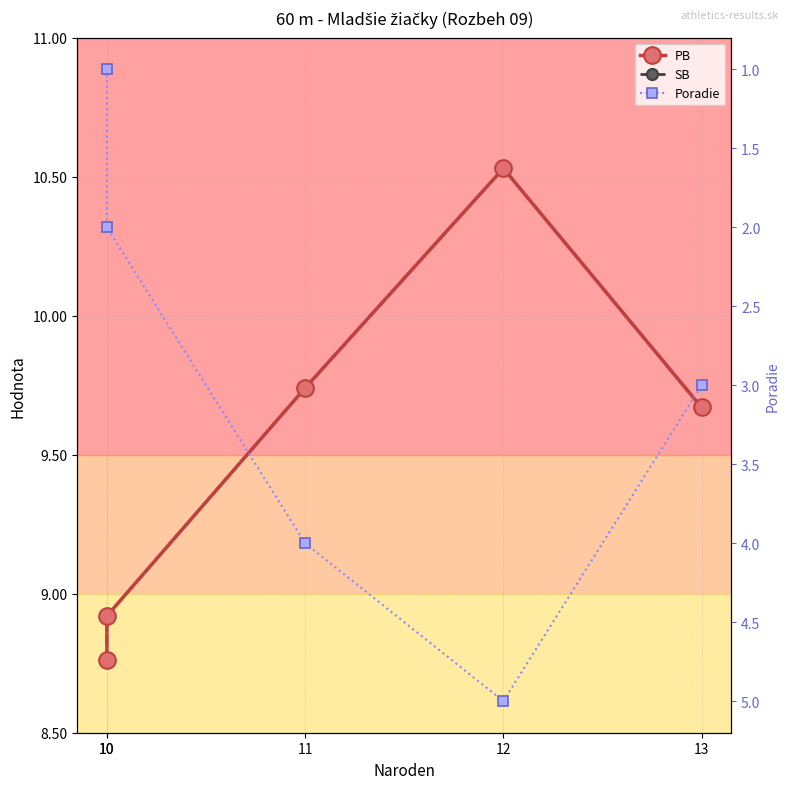

At which label is SB closest to 9?

10